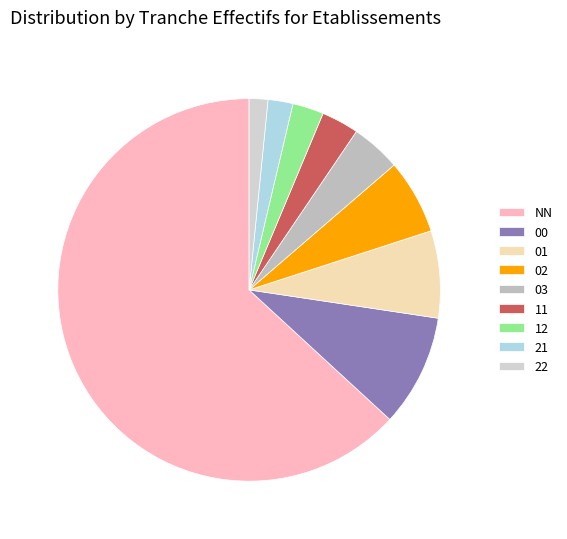

What is the change in value from 02 to 22?

-9